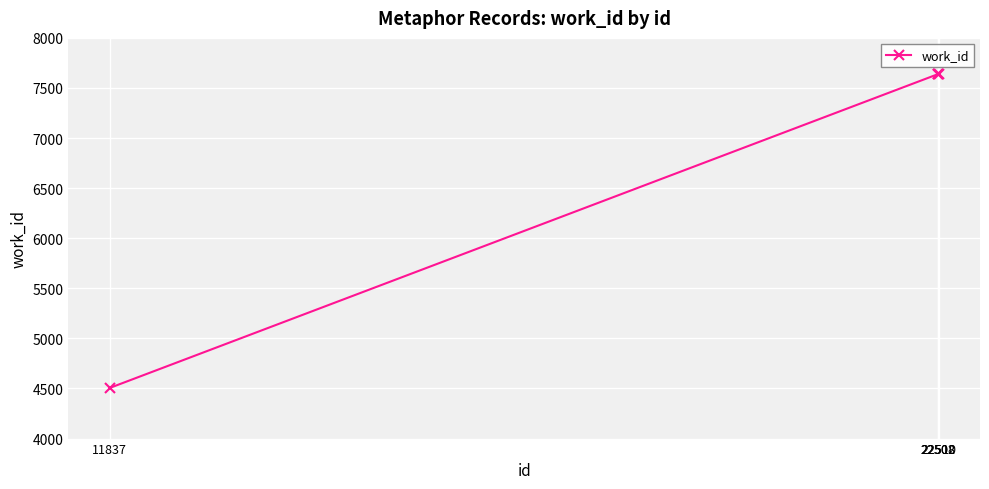

What is the greatest value displayed?

7638